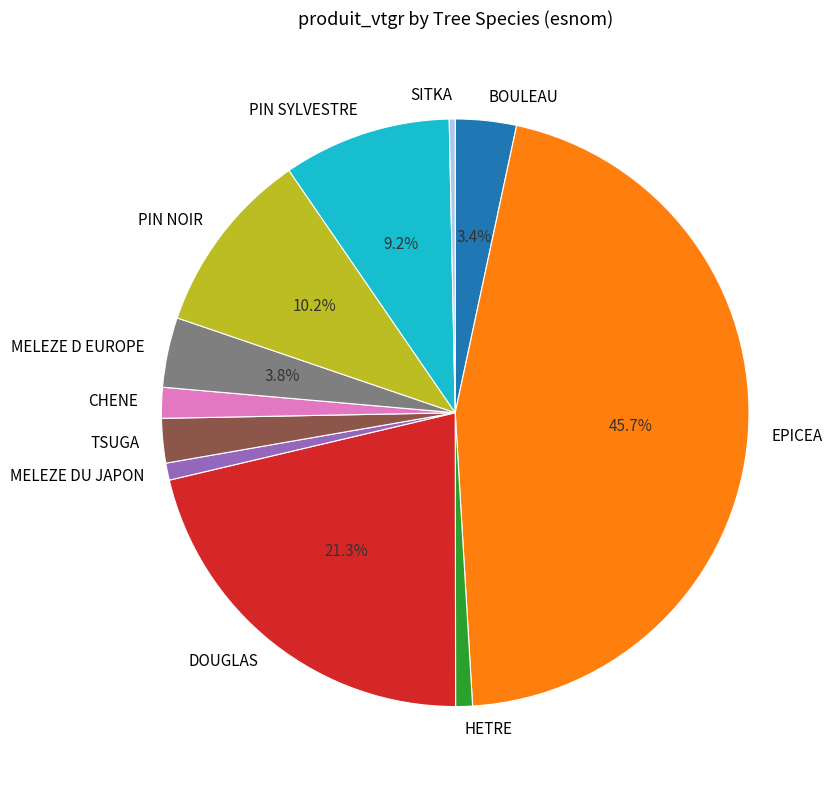

Which has a higher value, DOUGLAS or TSUGA?

DOUGLAS